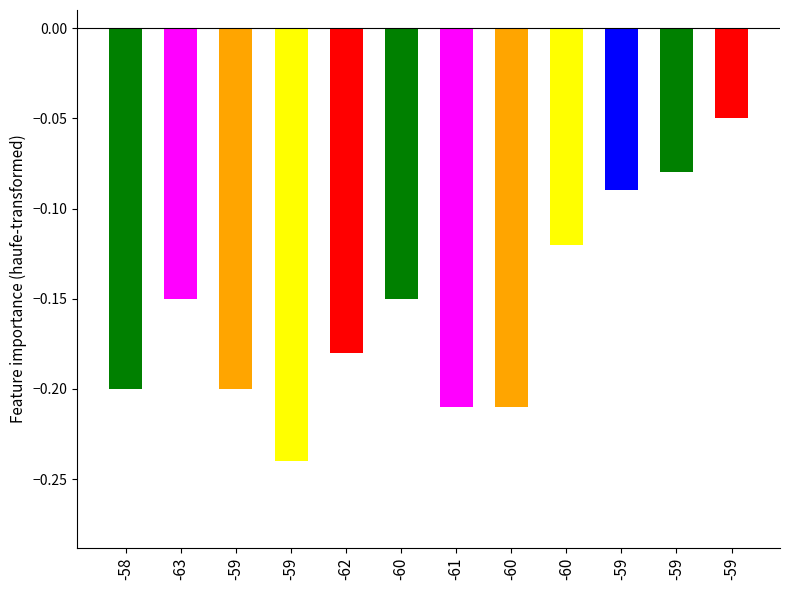

How many series are shown in this chart?

1